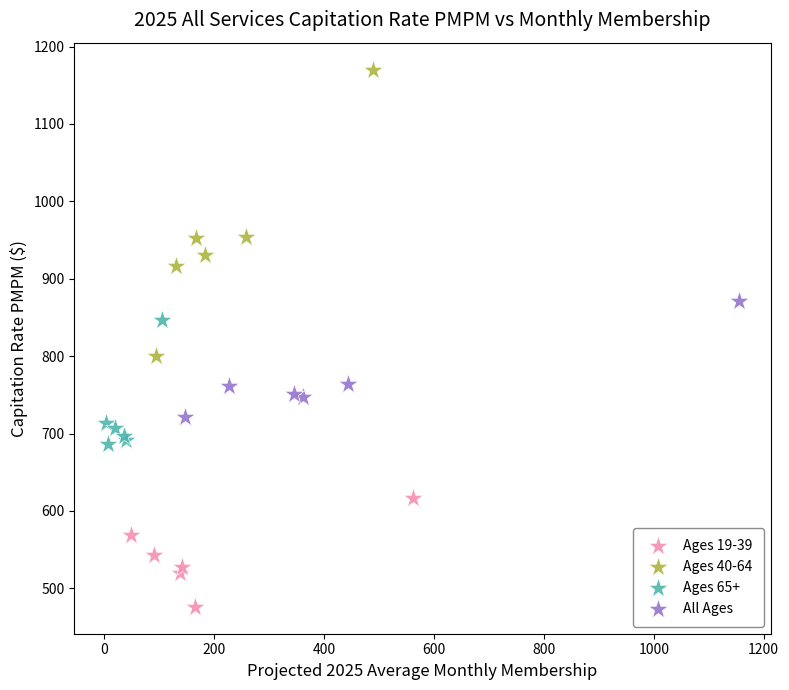

Which series reaches the minimum Y coordinate?

Ages 19-39